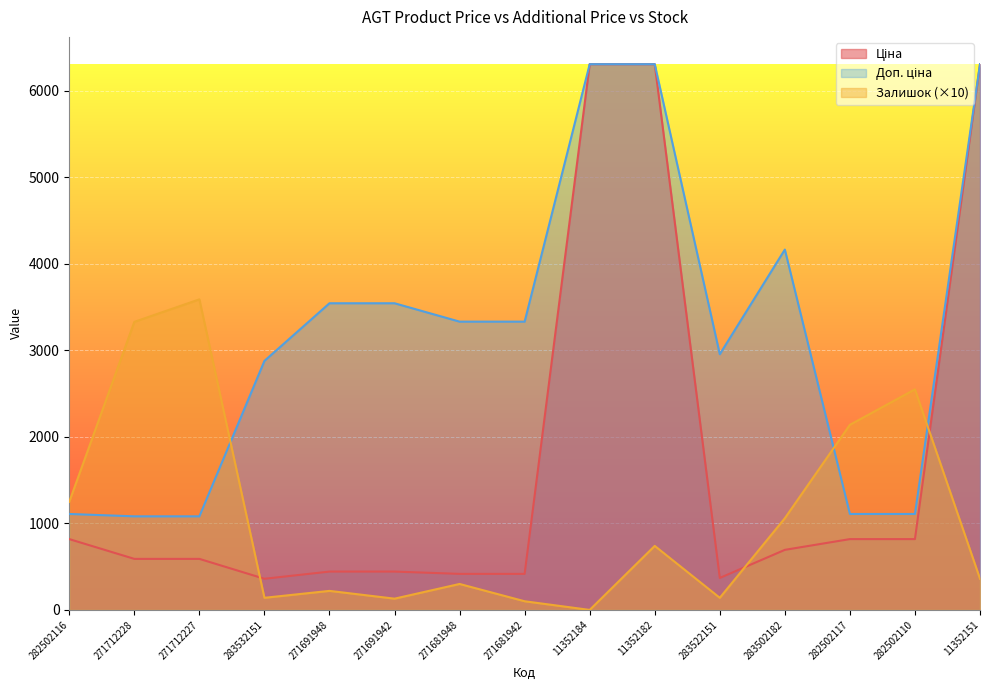

What is the label of the 10th point from the left?

11352182